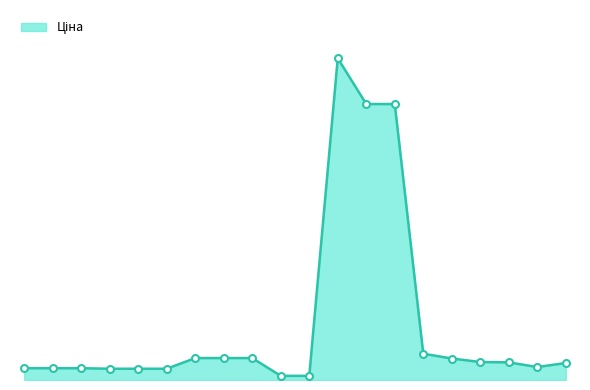

List the labels in order of value, largest first.

248922198, 247052181, 247052180, 283280563, 249092174, 249092173, 249092172, 283220563, 283370563, 283340563, 281720563, 283310563, 271652174, 271652173, 271652172, 271642174, 271642173, 271642172, 247132181, 247132180